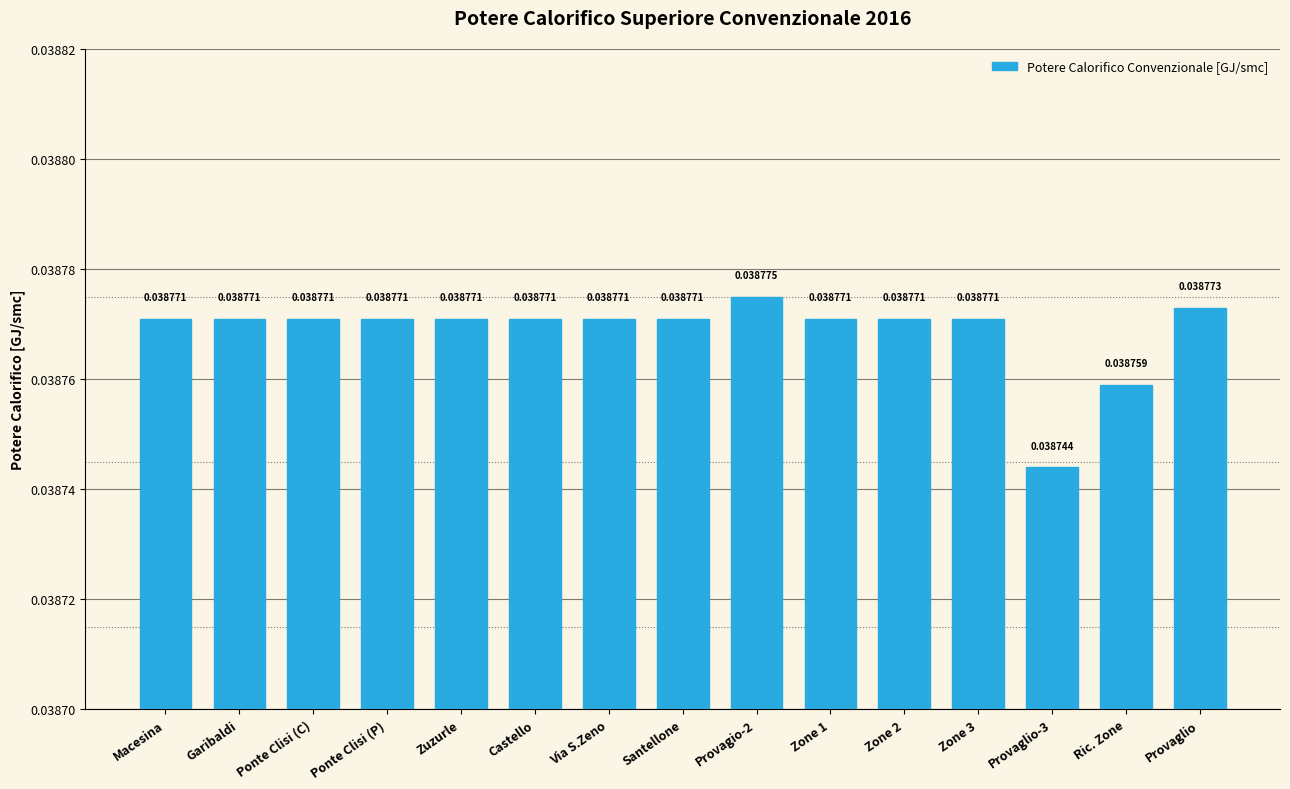

What is the label of the 14th bar from the left?

Ric. Zone